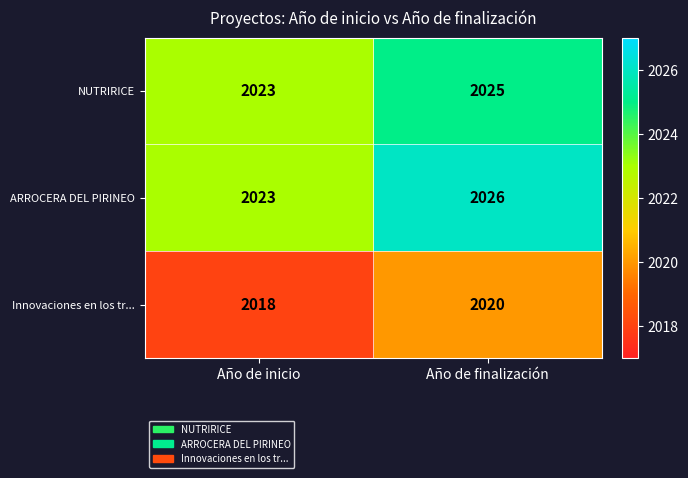

Which series has the widest spread of values?

ARROCERA DEL PIRINEO